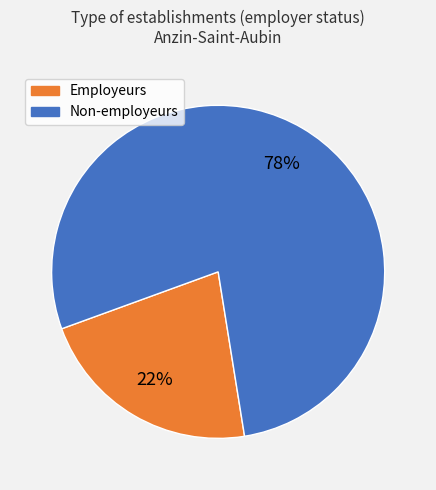

Does any single category account for the majority?

Yes